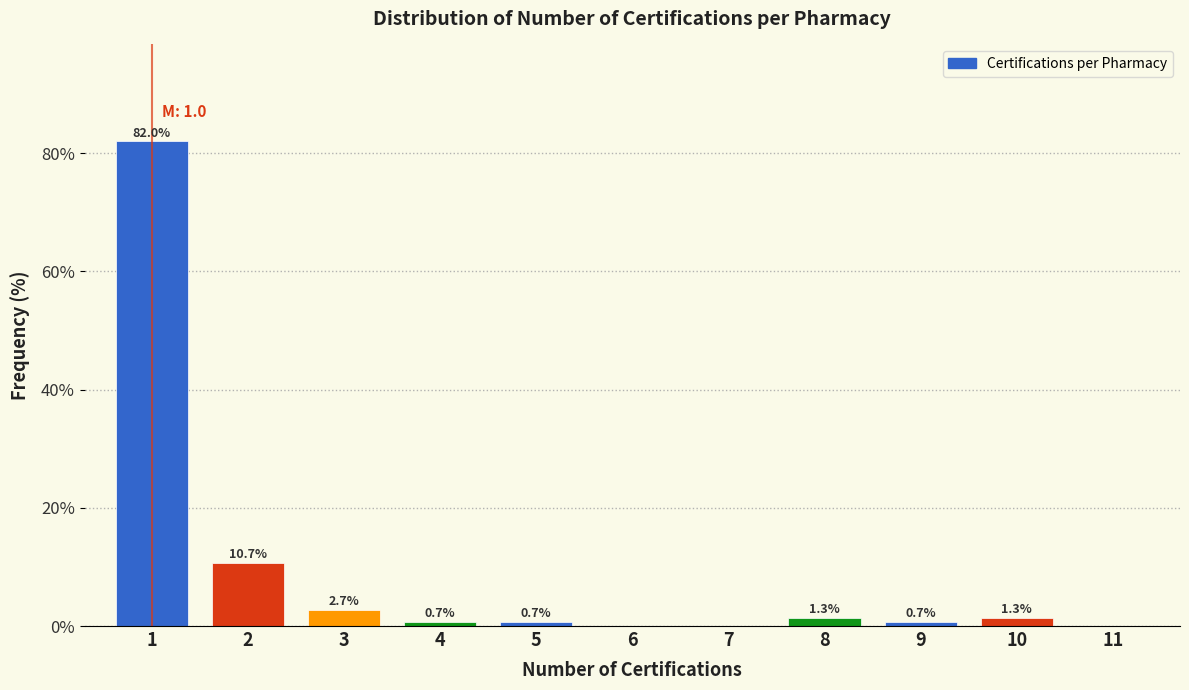

Reading left to right, extract all data points from this chart.

1=82.0	2=10.7	3=2.7	4=0.7	5=0.7	6=0.0	7=0.0	8=1.3	9=0.7	10=1.3	11=0.0